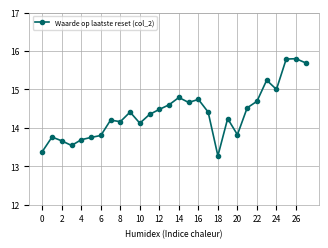

What is the average value?

14.4